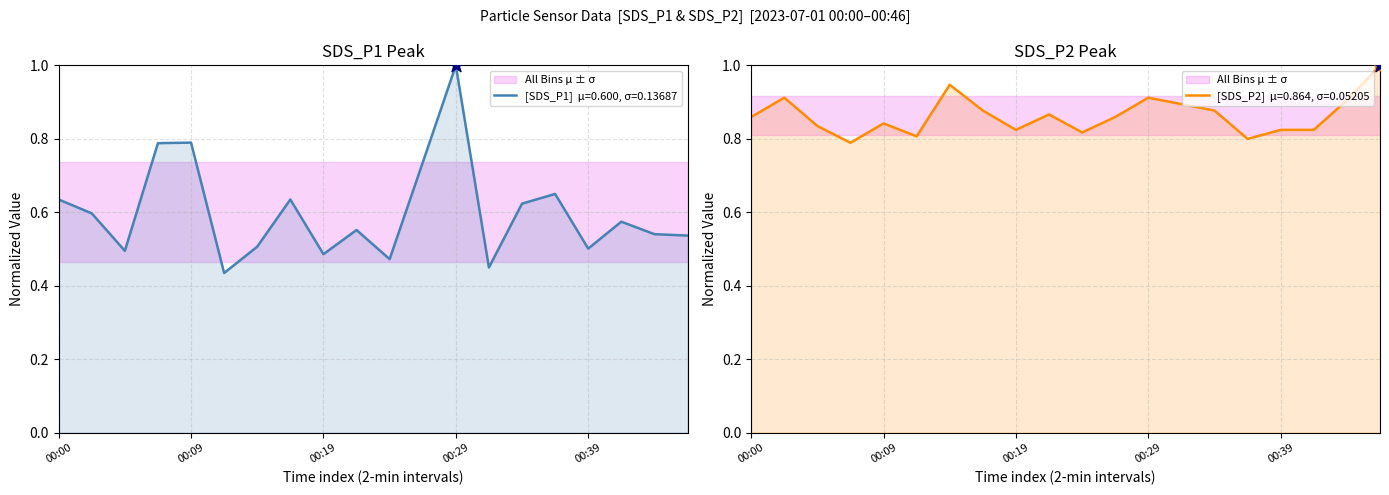

What are all the series names shown in the legend?

SDS_P1, SDS_P2